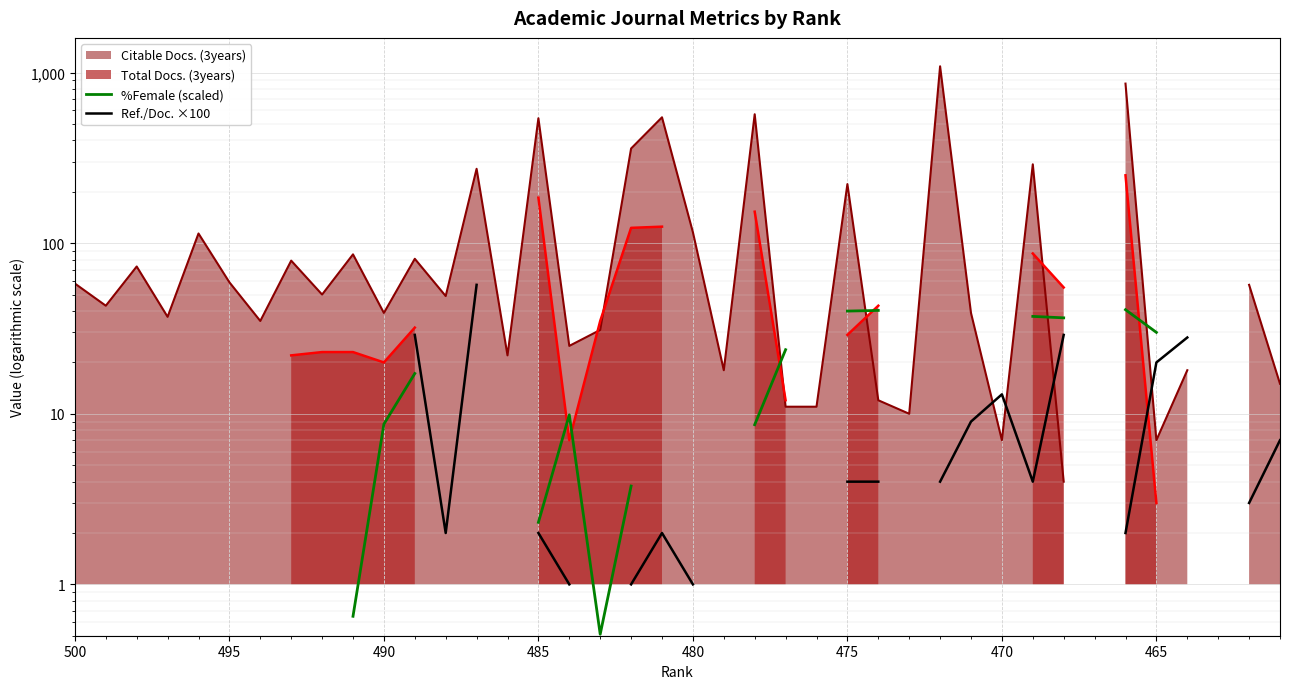

Is the value of Ref./Doc. ×100 at 21 greater than the value of %Female (scaled) at 30?

No